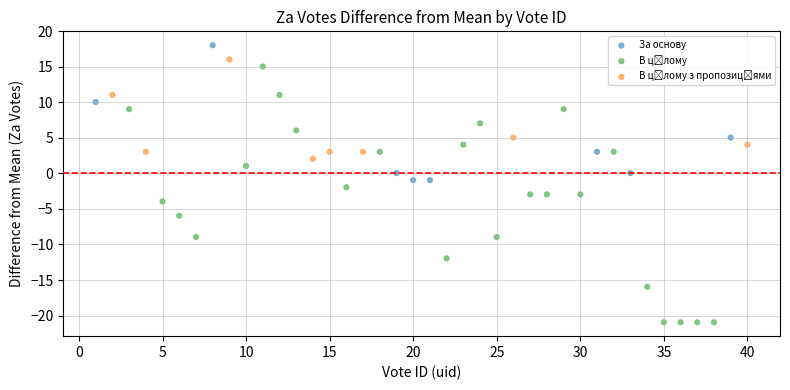

Which series reaches the maximum Y coordinate?

За основу